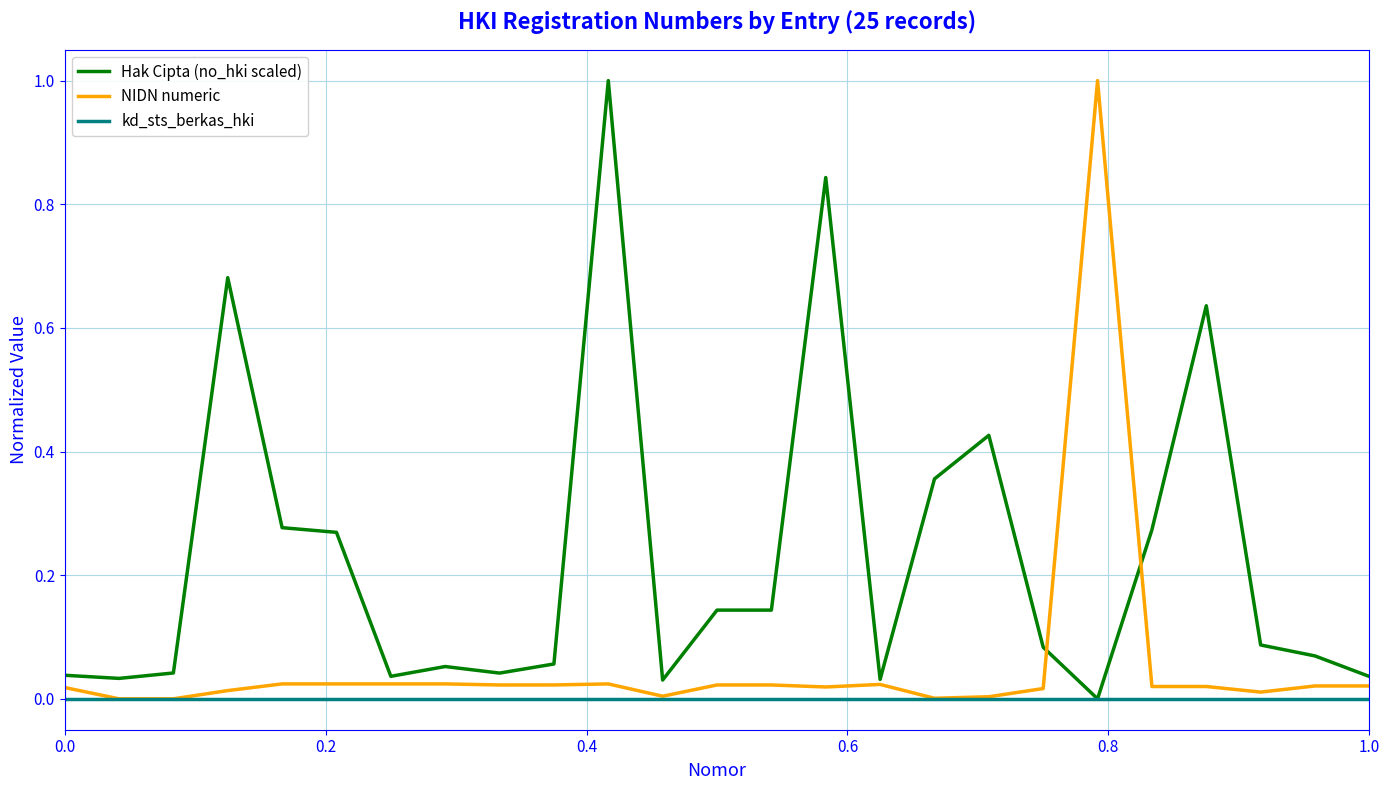

True or false: NIDN numeric and Hak Cipta (no_hki scaled) cross at least once.

True